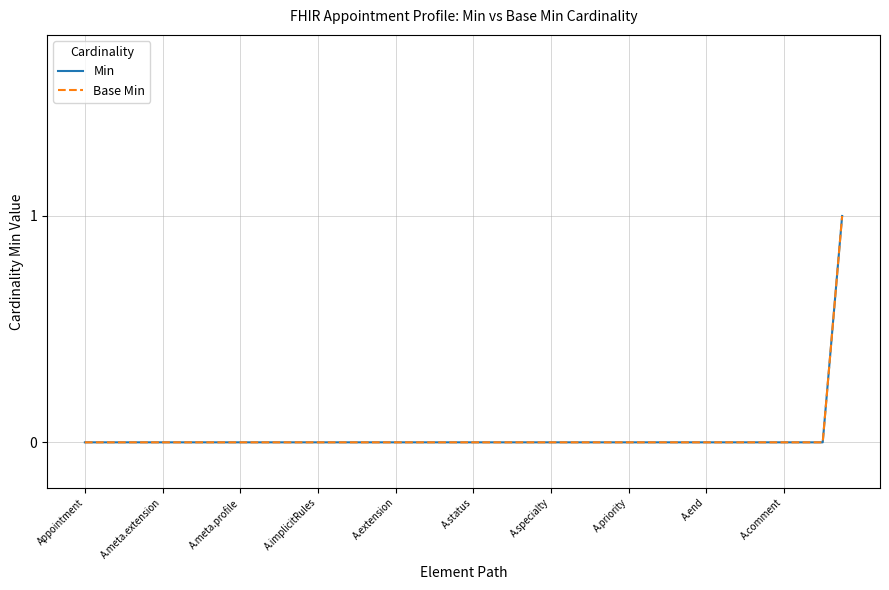

Reading left to right, extract all data points from this chart.

Min: 0	0	0	0	0	0	0	0	0	0	0	0	0	0	0	0	0	0	0	0	0	0	0	0	0	0	0	0	0	0	0	0	0	0	0	0	0	0	0	1
Base Min: 0	0	0	0	0	0	0	0	0	0	0	0	0	0	0	0	0	0	0	0	0	0	0	0	0	0	0	0	0	0	0	0	0	0	0	0	0	0	0	1